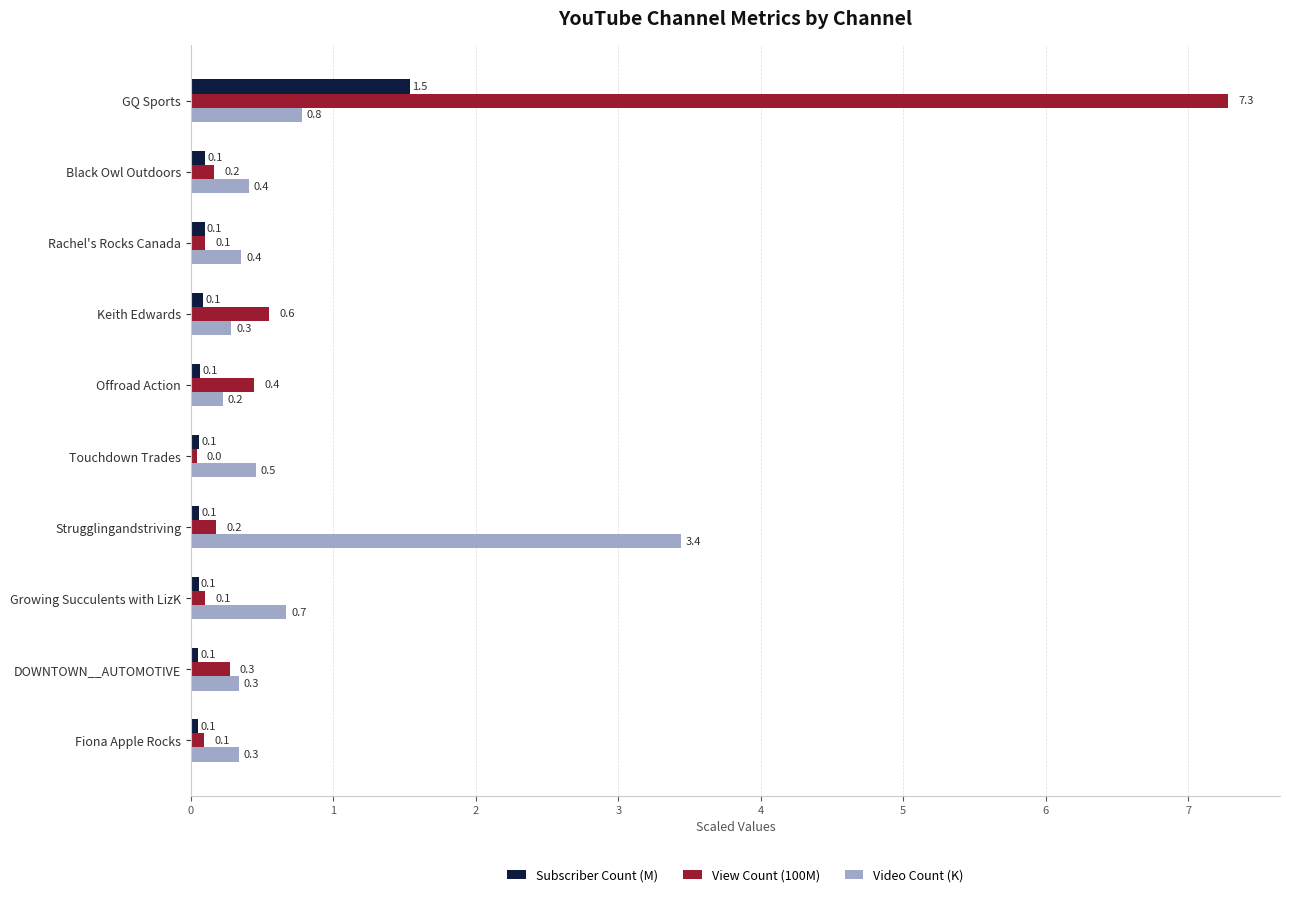

What is the difference between the second highest and second lowest values in the View Count (100M) series?

0.5